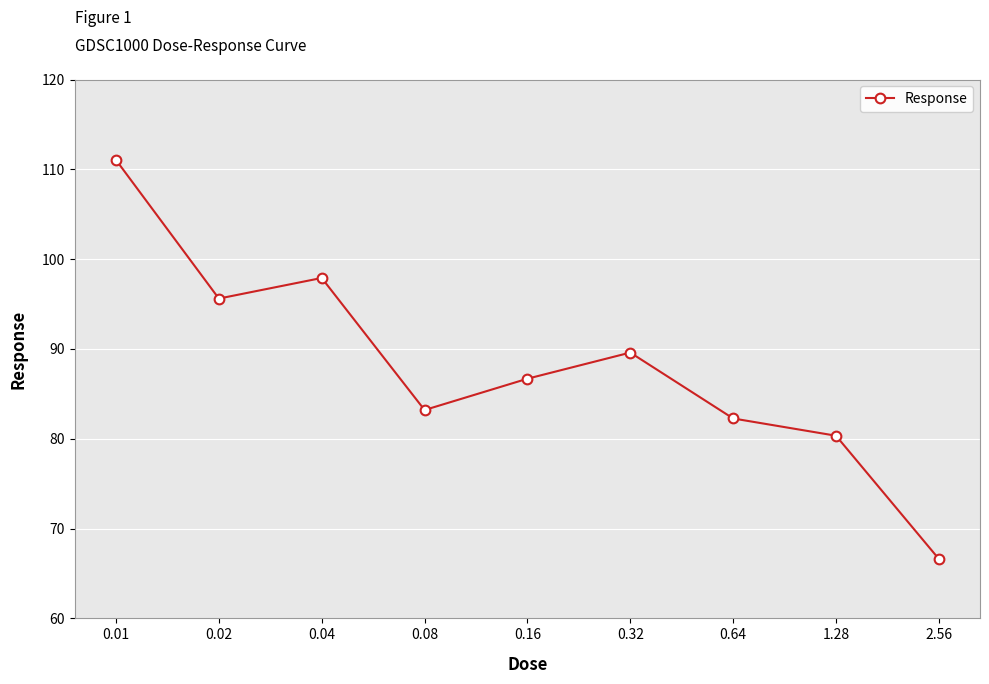

Reading left to right, transcribe all the data shown in this chart.

111.0	95.6	97.9	83.2	86.7	89.6	82.3	80.3	66.6